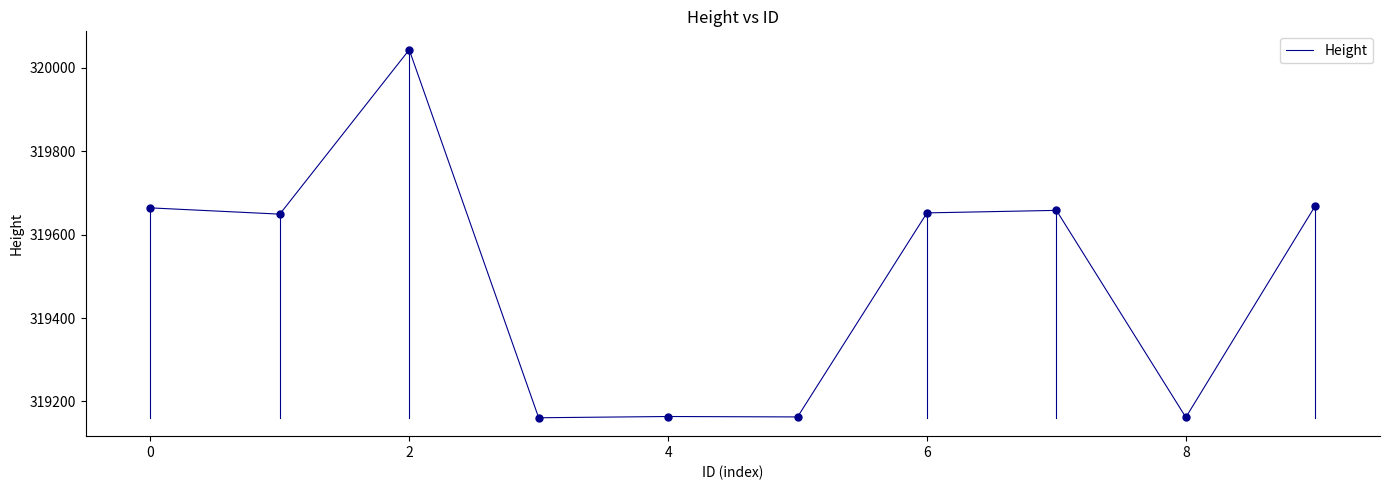

What is the minimum value shown in the chart?

319161